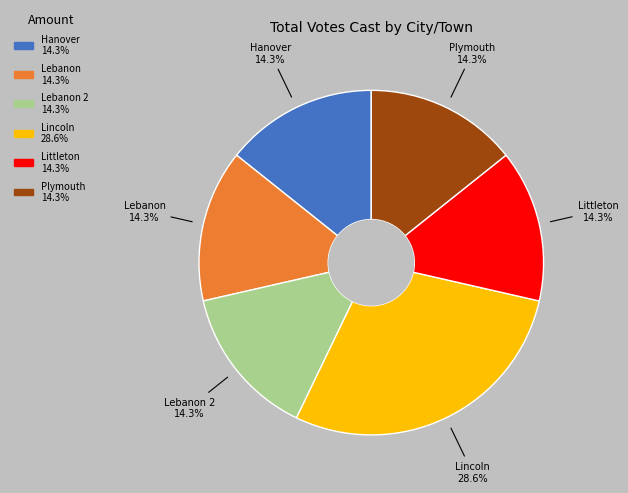

Does any single category account for the majority?

No